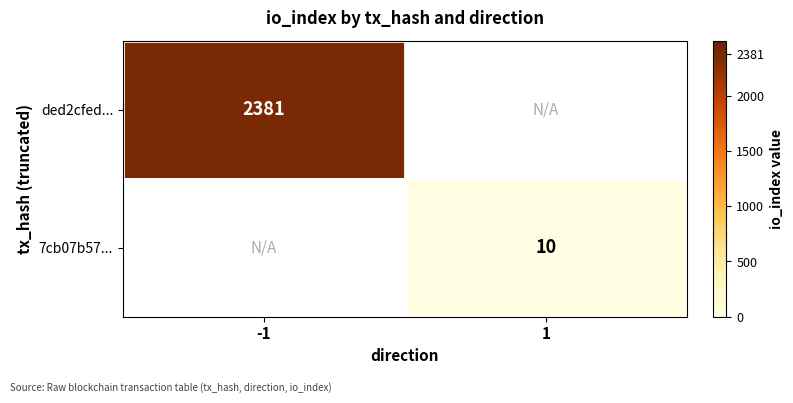

The ded2cfed... series shows 2381 at -1. True or false?

True